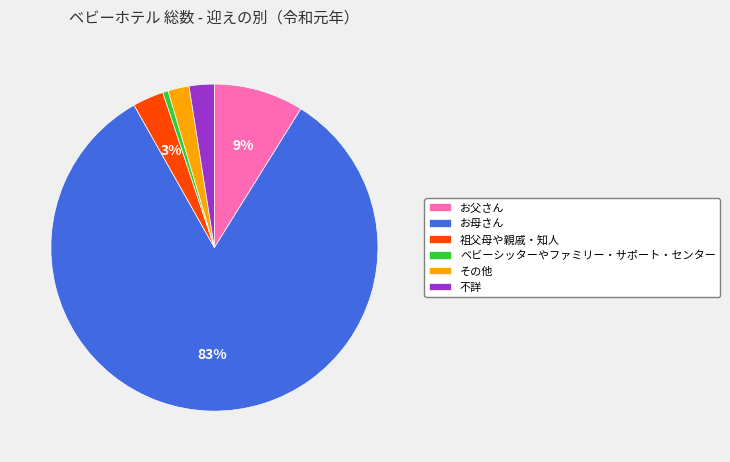

Combined, do 祖父母や親戚・知人 and お父さん account for over 50%?

No